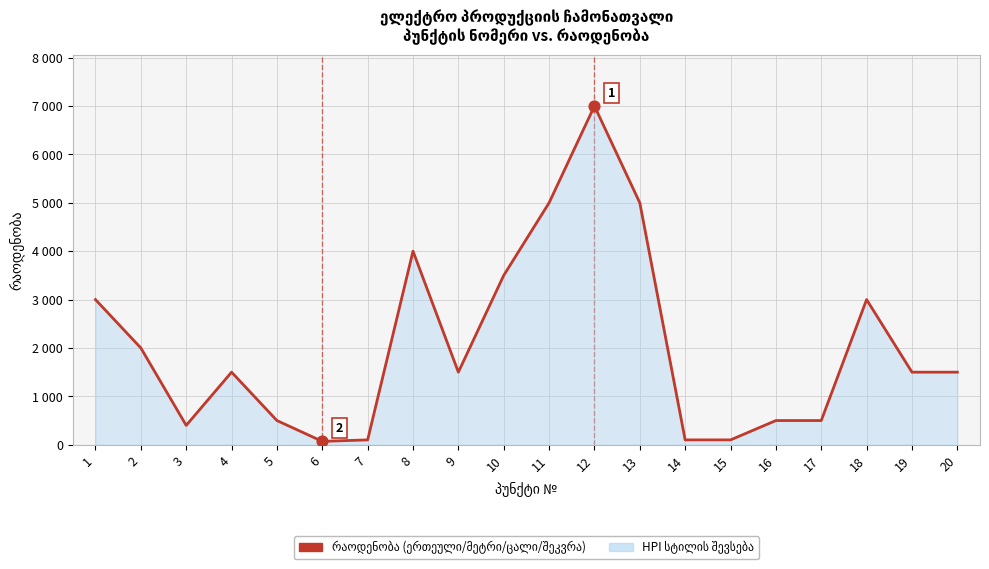

Approximately how many times larger is the value at 16 compared to 8?

0.1